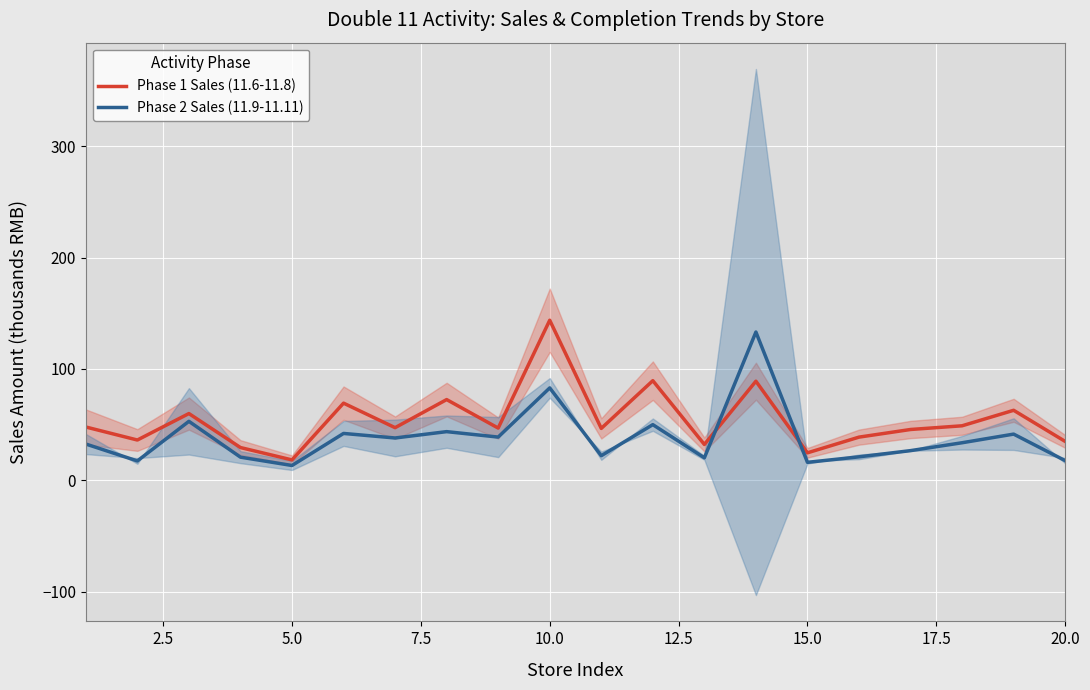

What is the highest value of the Phase 1 Sales (11.6-11.8) series?

143.7